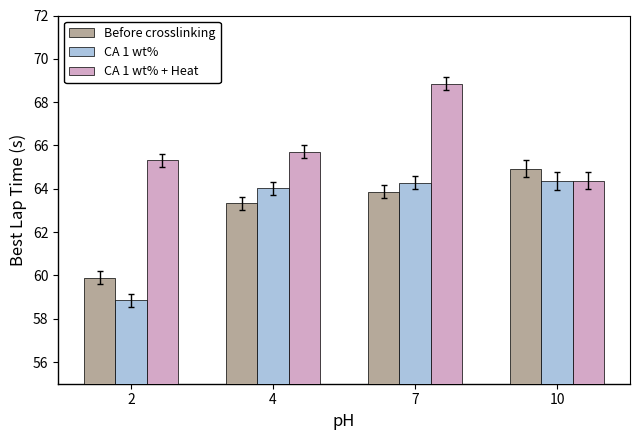

Reading right to left, what are all the values shown in this chart?

Before crosslinking: 64.9	63.9	63.3	59.9
CA 1 wt%: 64.4	64.3	64.0	58.9
CA 1 wt% + Heat: 64.4	68.8	65.7	65.3